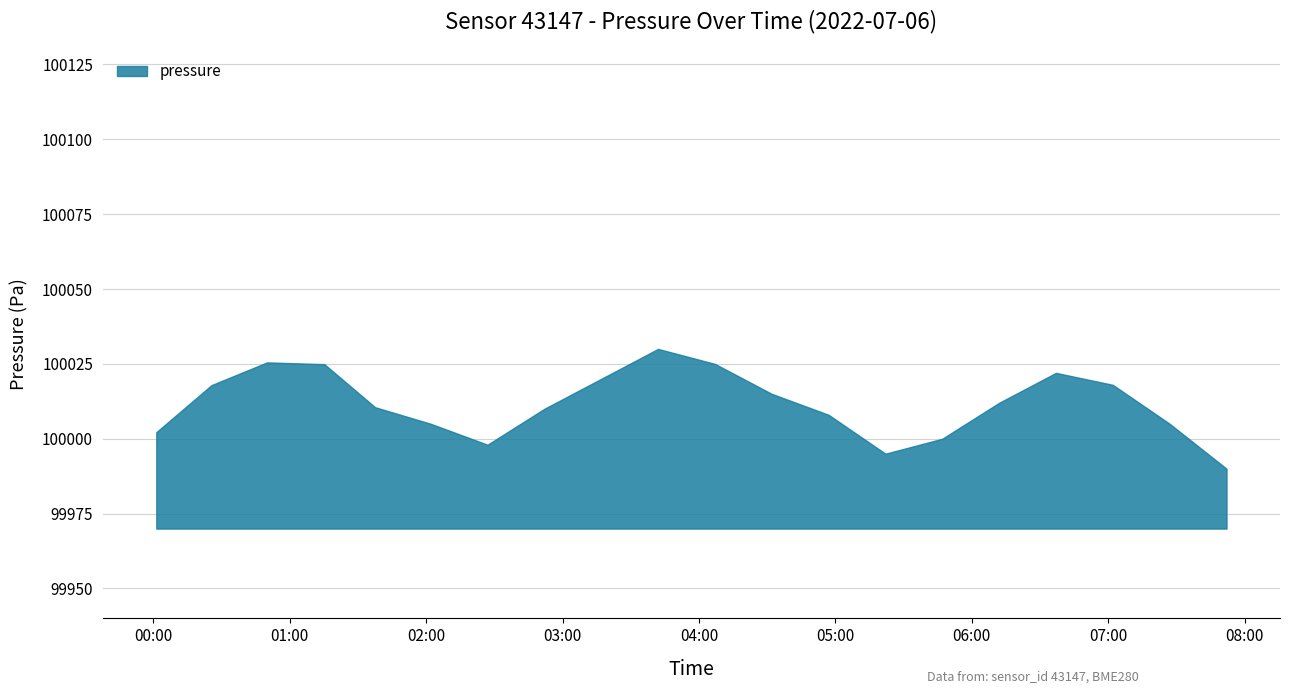

How many data points in pressure are less than 100012?

10